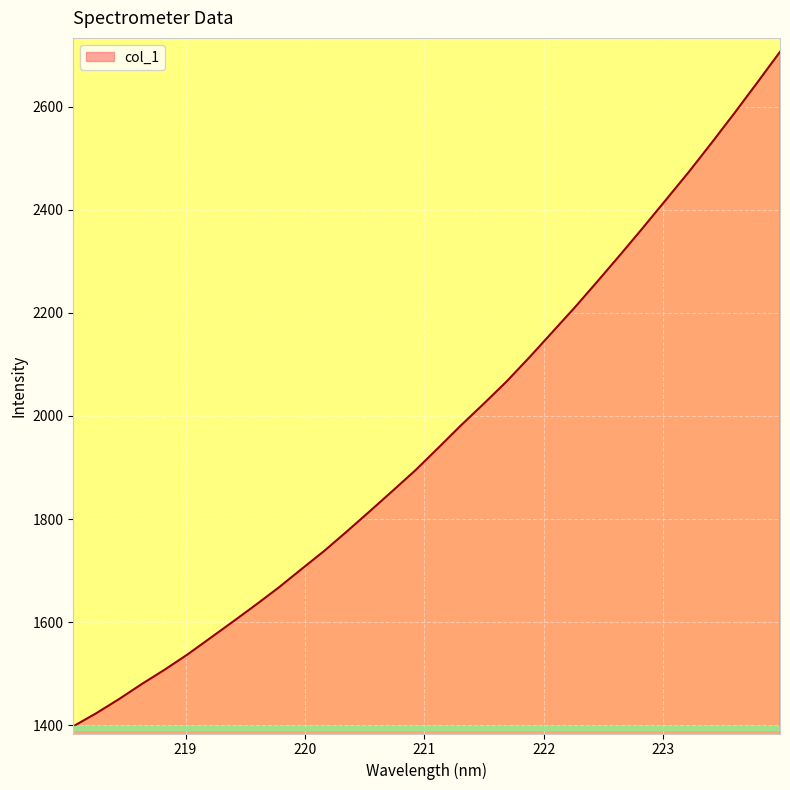

What is the difference between the maximum and minimum values?

1308.2